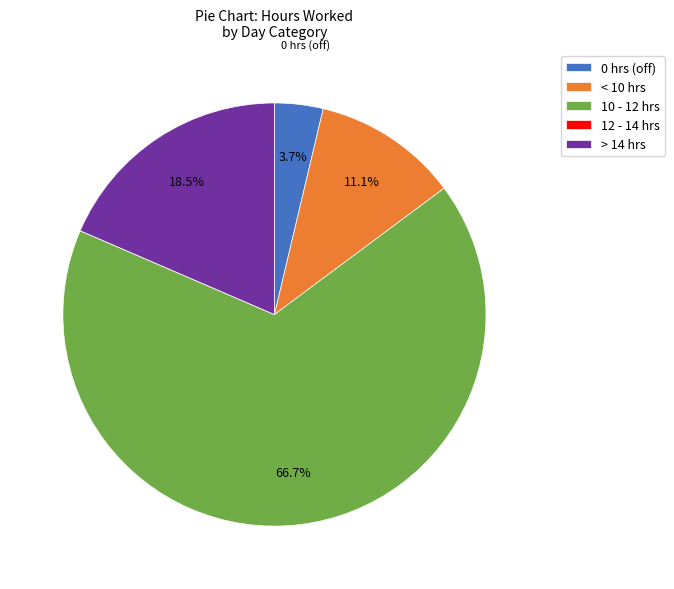

Does any single category account for the majority?

Yes